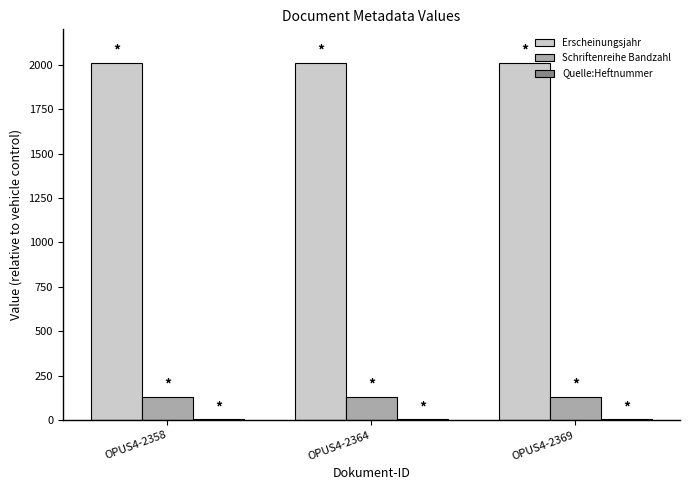

What is the sum of all Erscheinungsjahr values?

6033